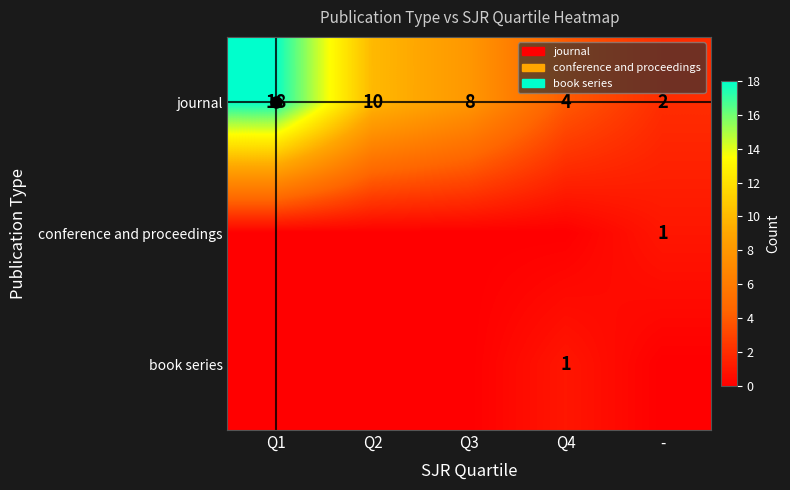

What is the highest value of the journal series?

18